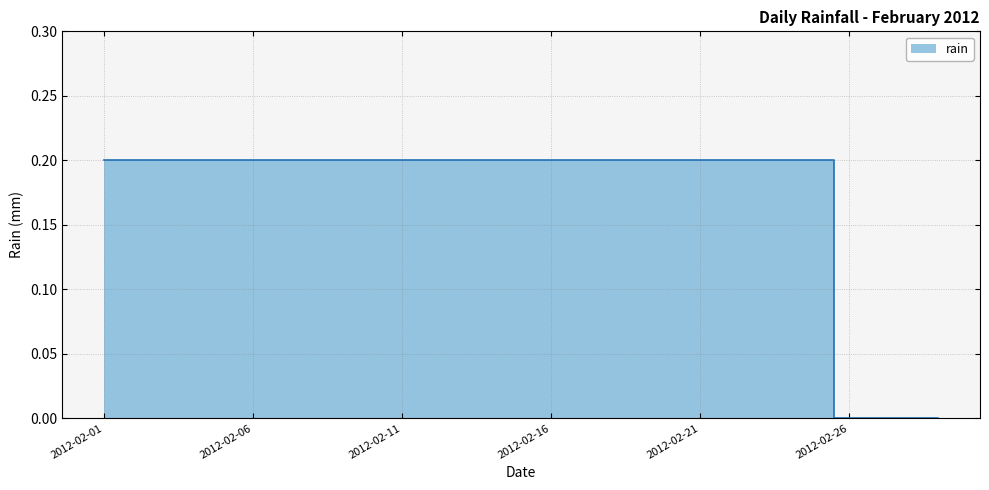

The chart shows a value of 0.3 at 2012-02-04. True or false?

False